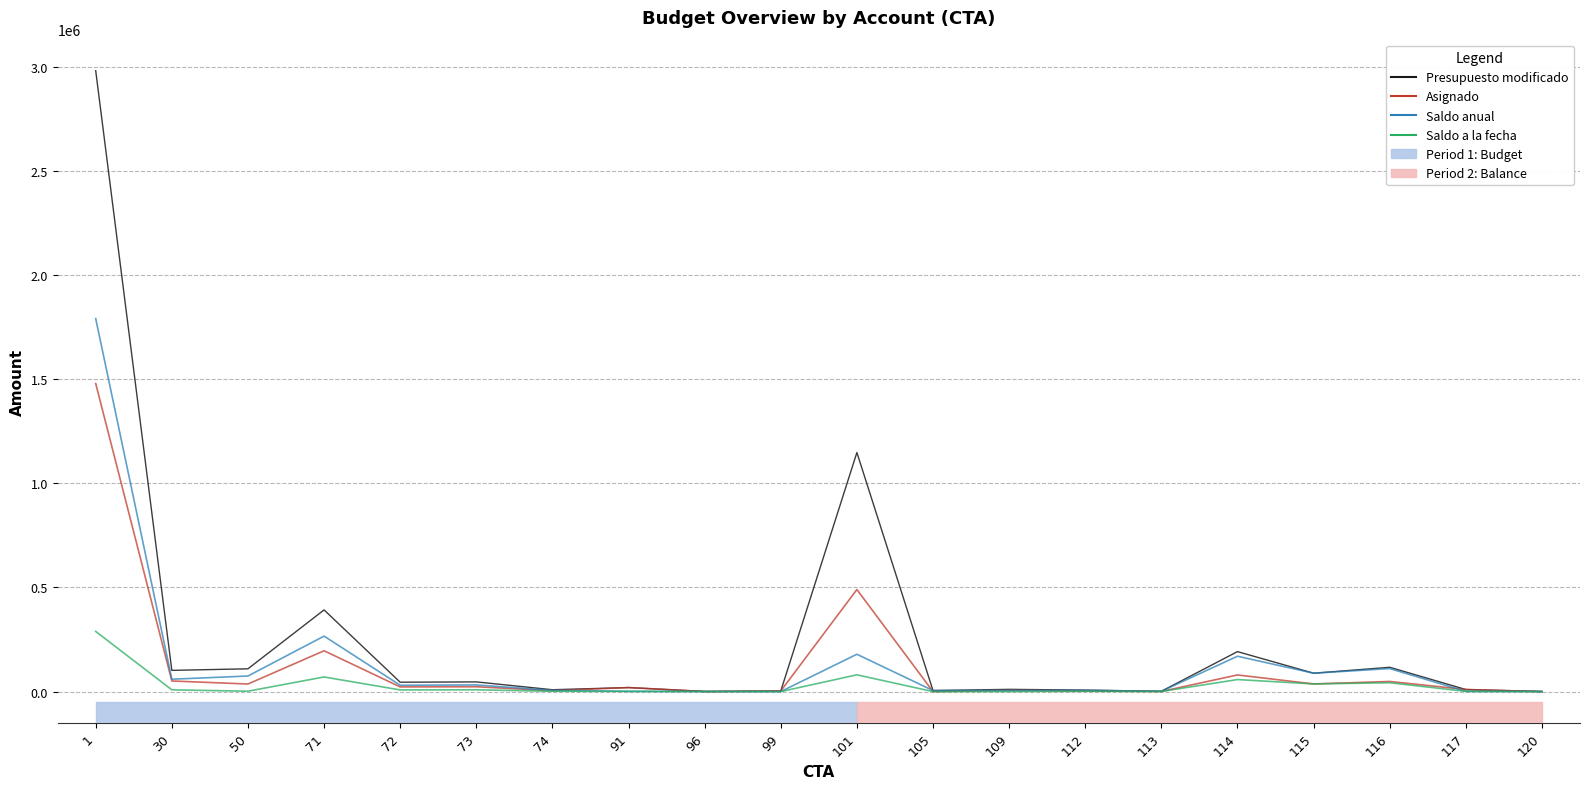

What is the maximum value shown in the chart?

2981700.0